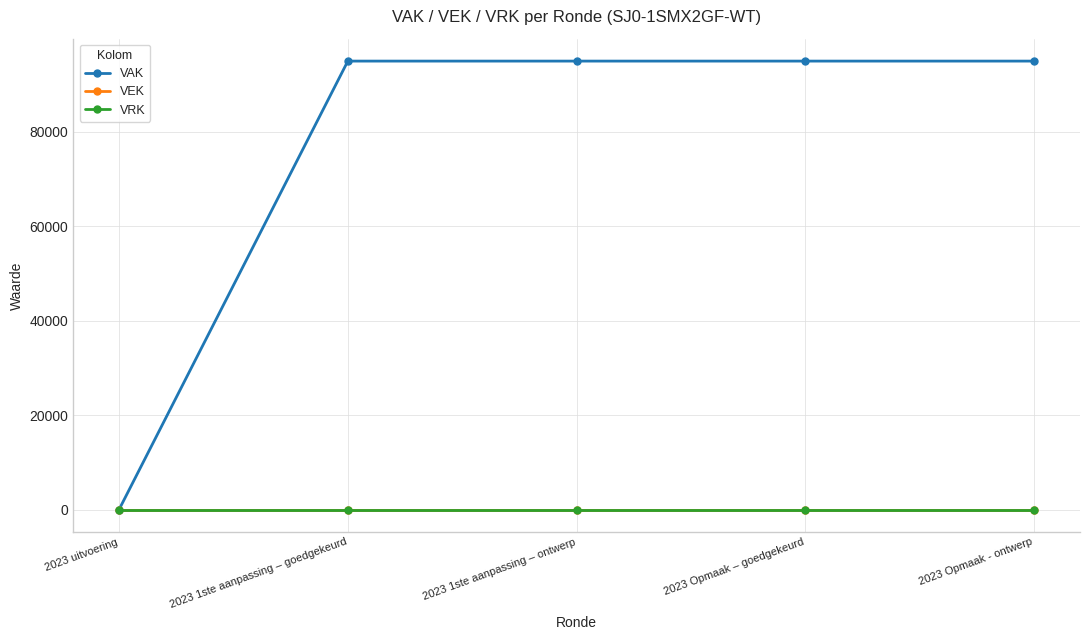

How many lines are shown in the chart?

3